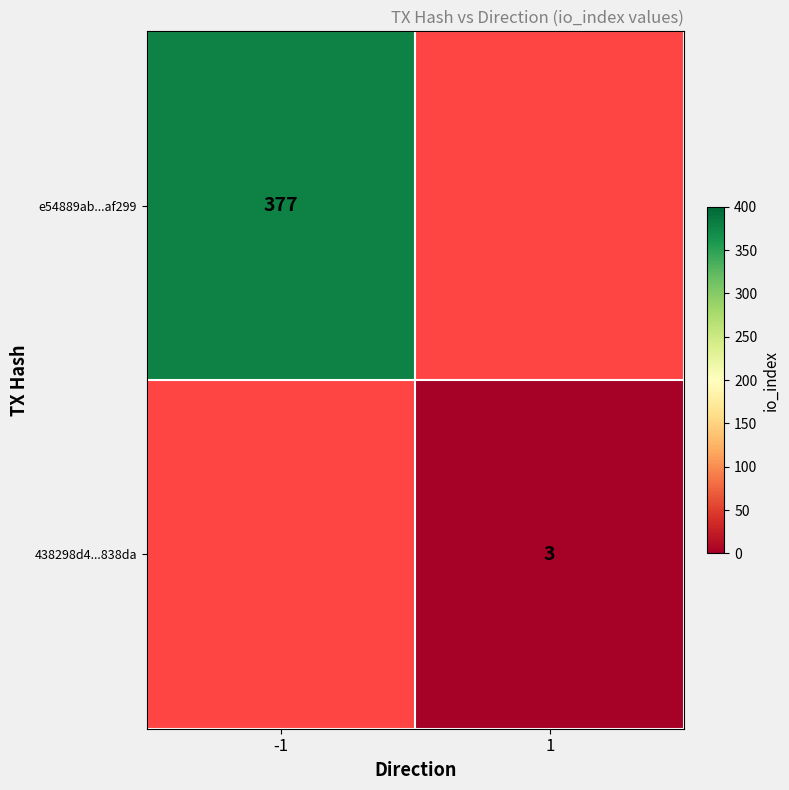

Count the number of categories in the chart.

2